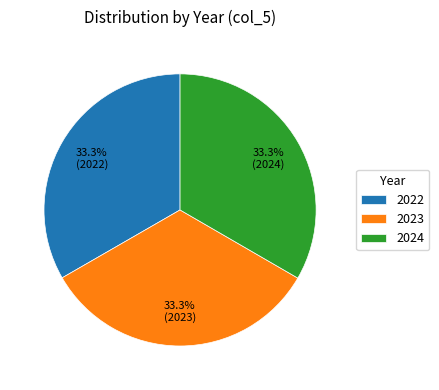

What is the ratio of the value at 2023 to the value at 2024?

1.0